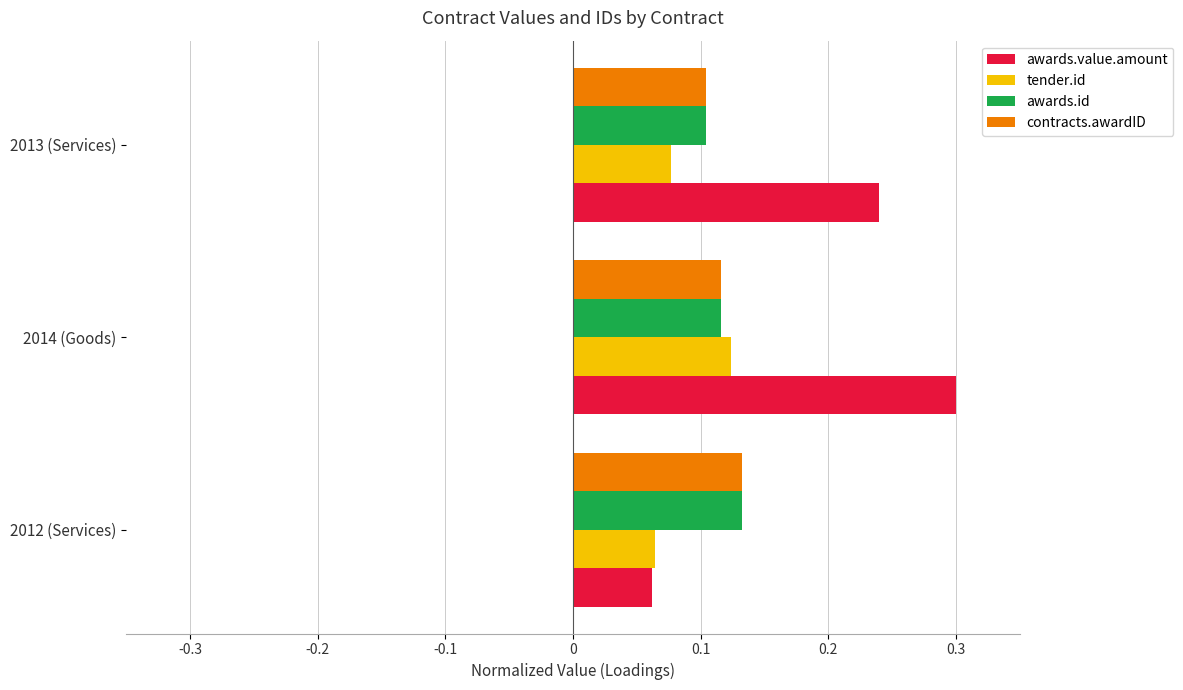

What is the sum of all tender.id values?

0.3